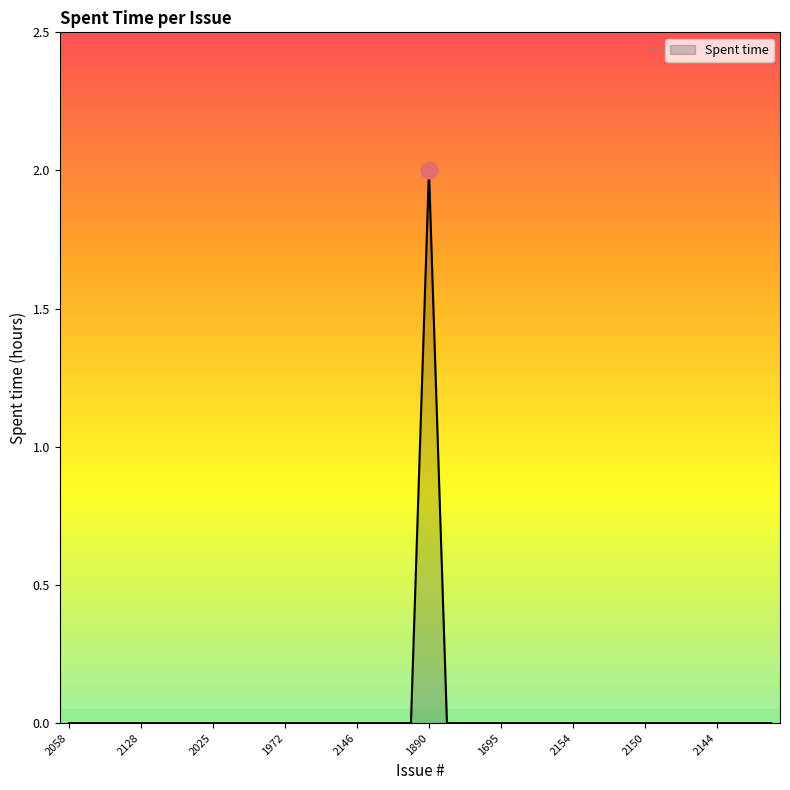

At which label is the value closest to 1?

2058